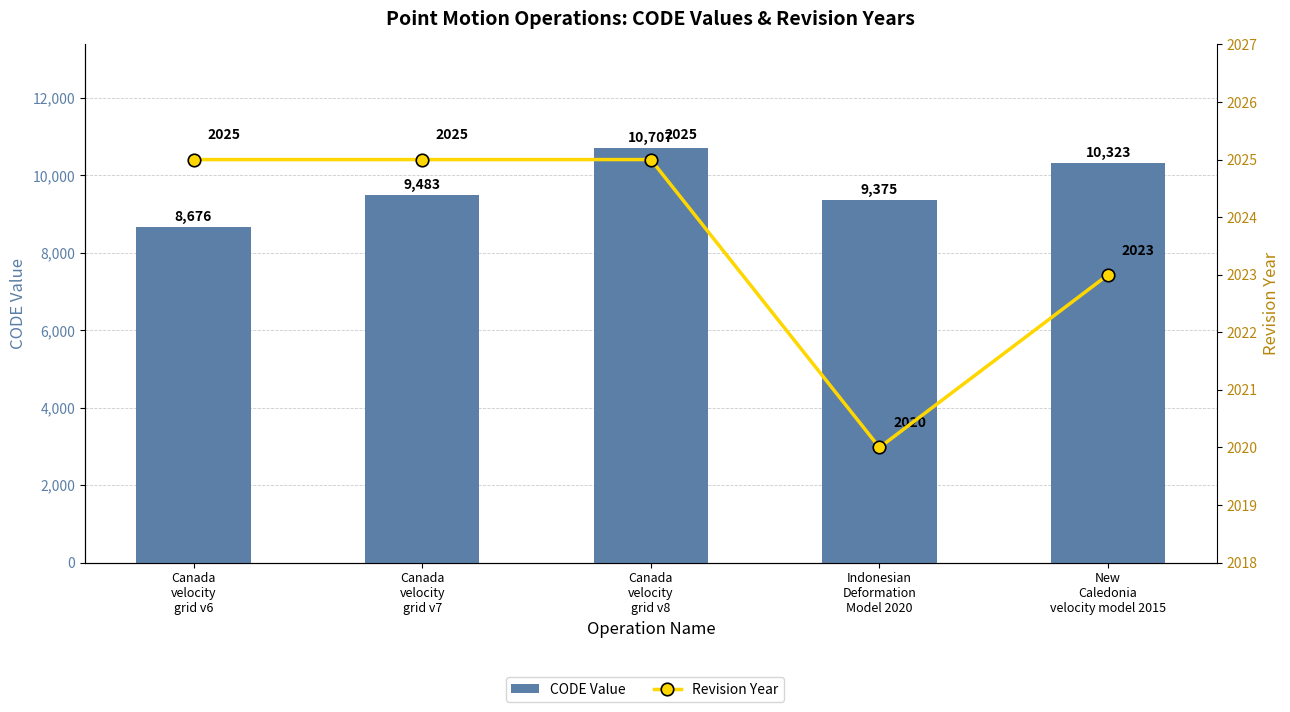

Which series has the largest range (max minus min)?

CODE Value